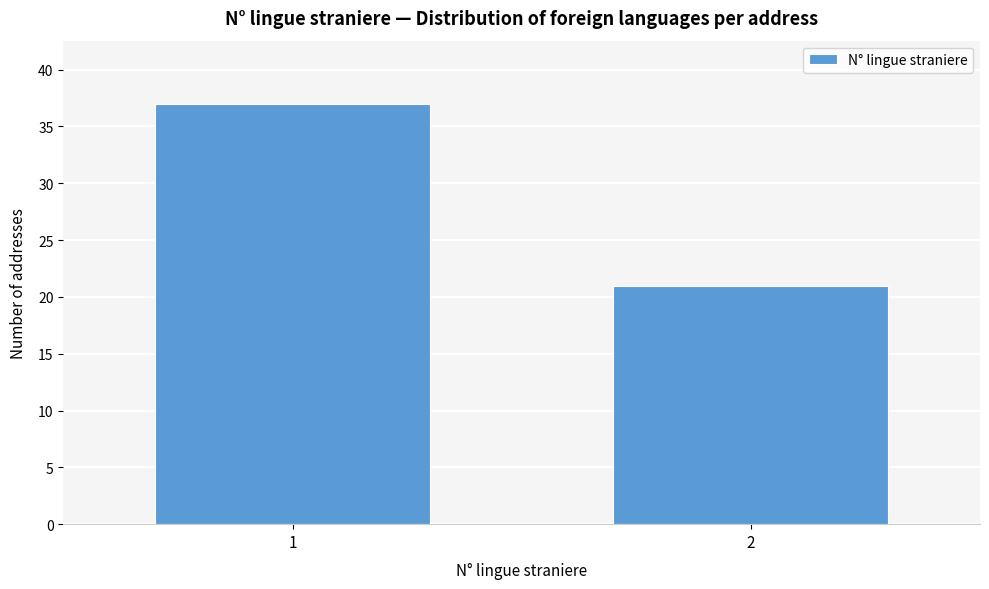

Reading right to left, what are all the values shown in this chart?

2=21	1=37